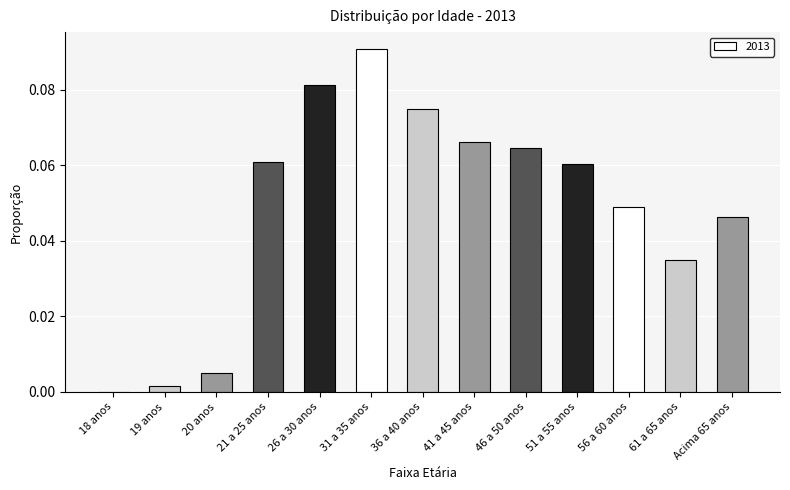

Count the number of data series in this chart.

1